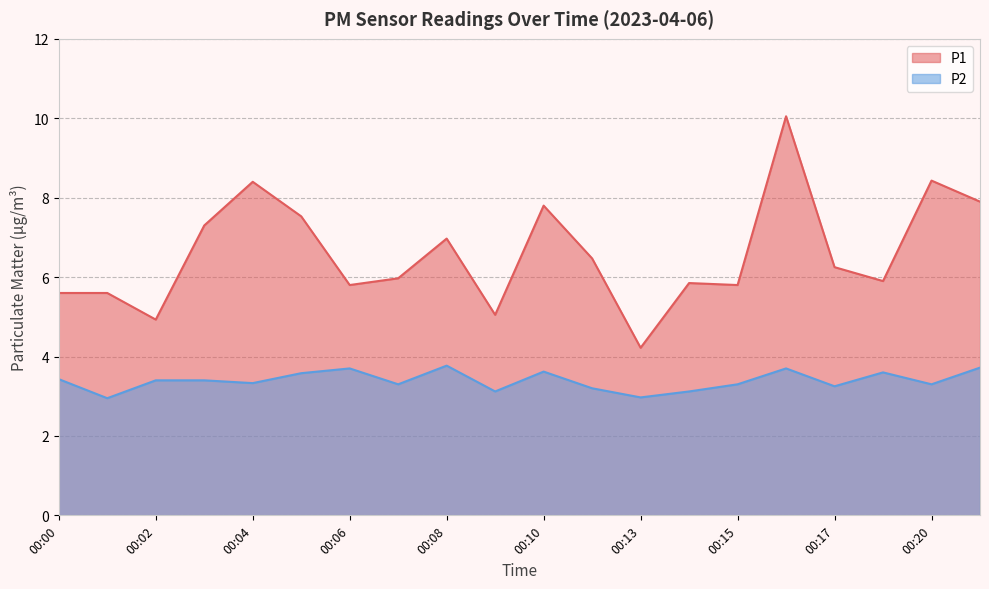

Reading right to left, transcribe all the data shown in this chart.

P1: 7.9	8.4	5.9	6.2	10.1	5.8	5.8	4.2	6.5	7.8	5.0	7.0	6.0	5.8	7.5	8.4	7.3	4.9	5.6	5.6
P2: 3.7	3.3	3.6	3.2	3.7	3.3	3.1	3.0	3.2	3.6	3.1	3.8	3.3	3.7	3.6	3.3	3.4	3.4	3.0	3.4